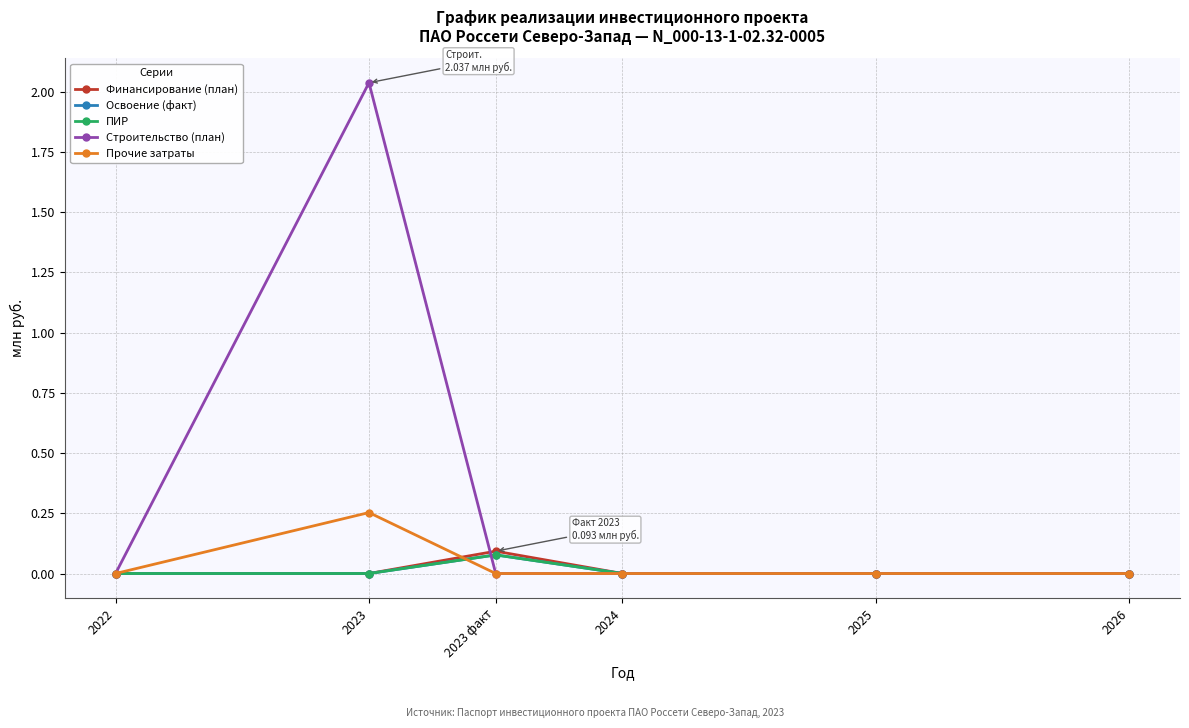

True or false: Строительство (план) and Освоение (факт) cross at least once.

True